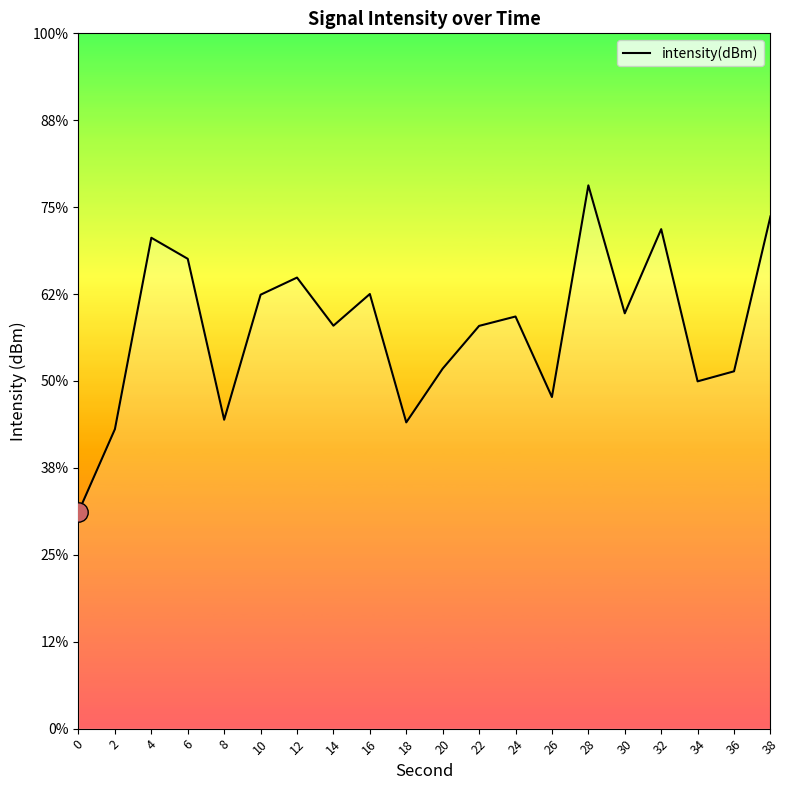

What is the change in value from 28 to 32?

-2.5